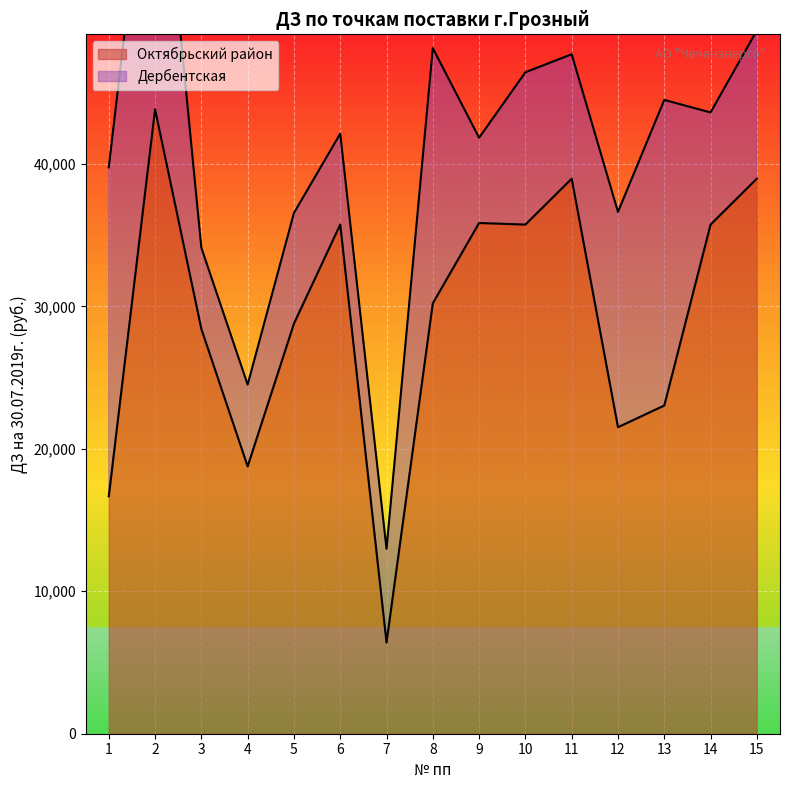

How many points are higher than both their immediate neighbors (excluding endpoints)?

4